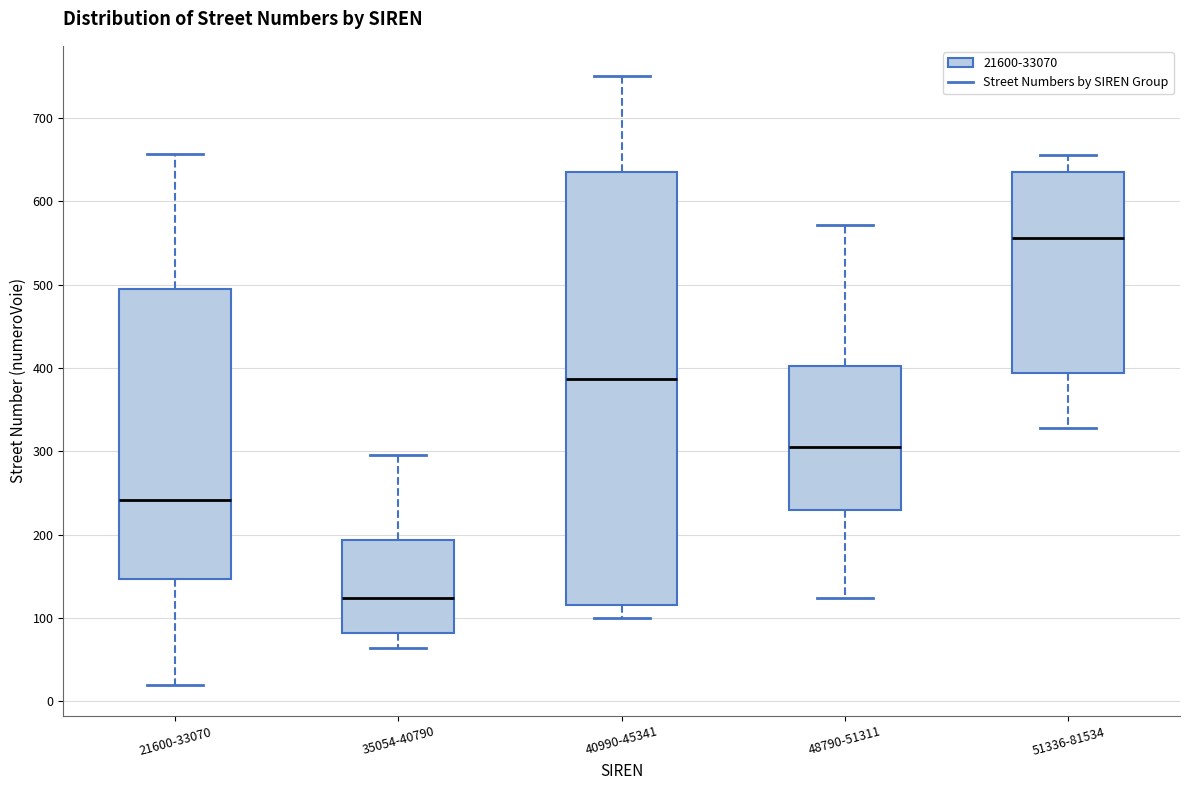

Where does the lower whisker of the box for 21600-33070 end on the y-axis? The values are not printed on the chart, so give them approximately, as read against the axis.

20